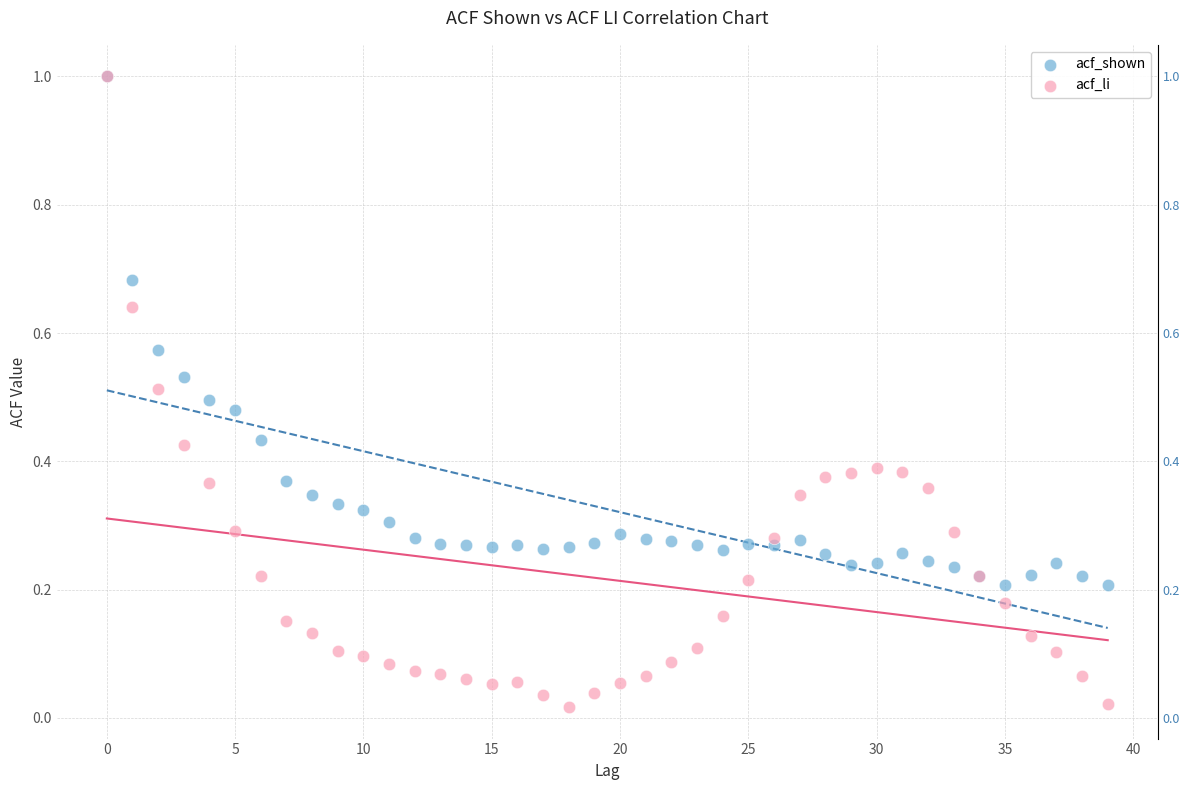

Which series has the largest Y range (max minus min)?

acf_li